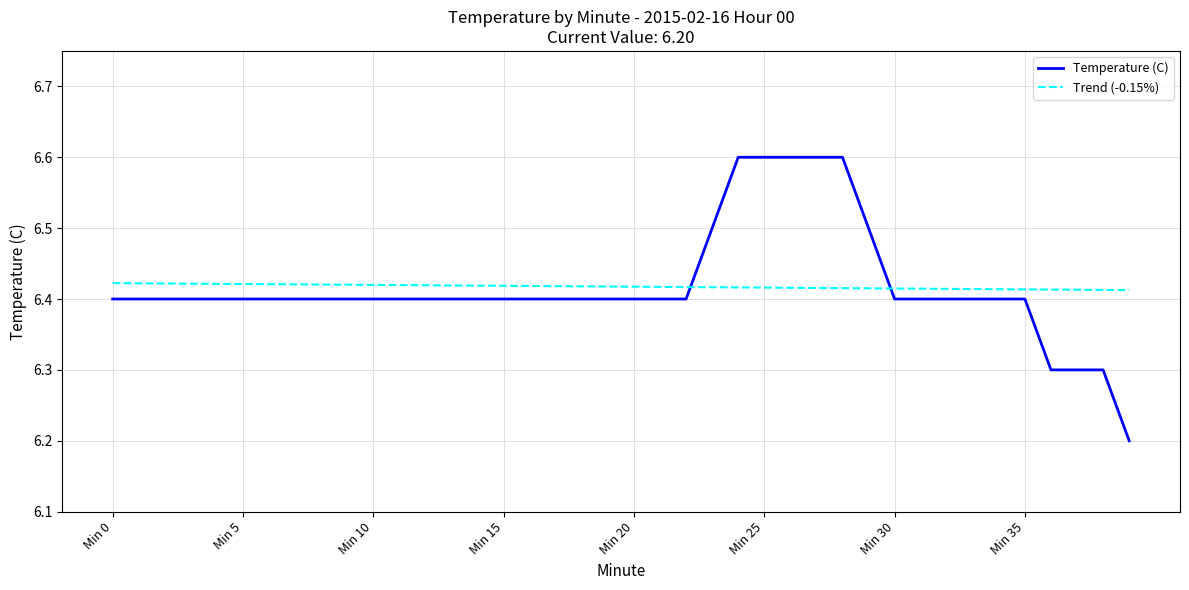

What is the sum of all Trend (-0.15%) values?

256.7